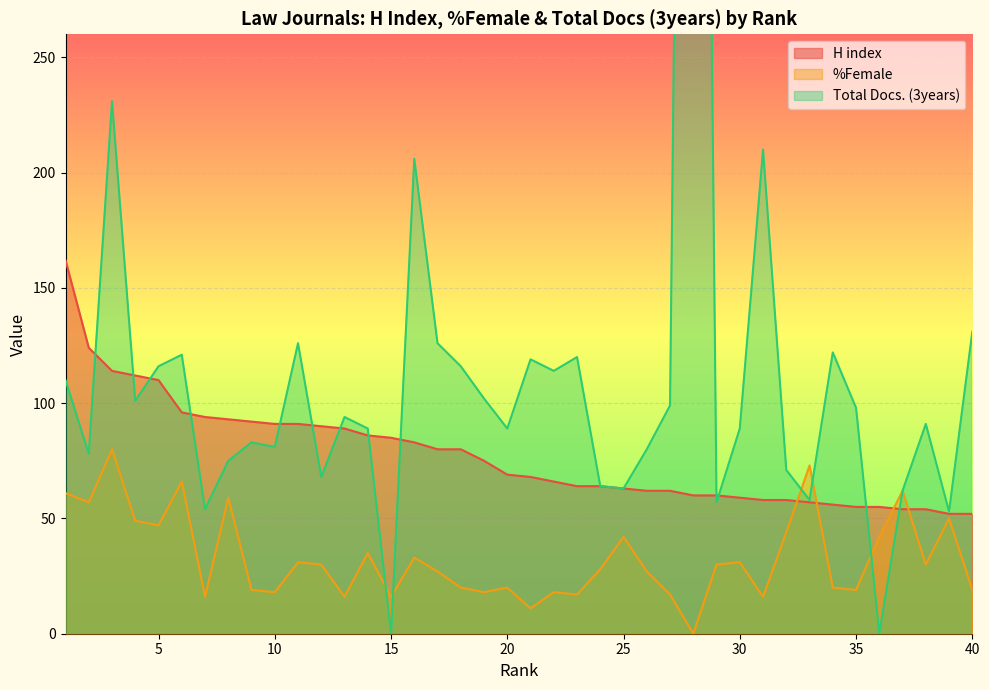

What is the spread (max minus min) of values at 31?

194